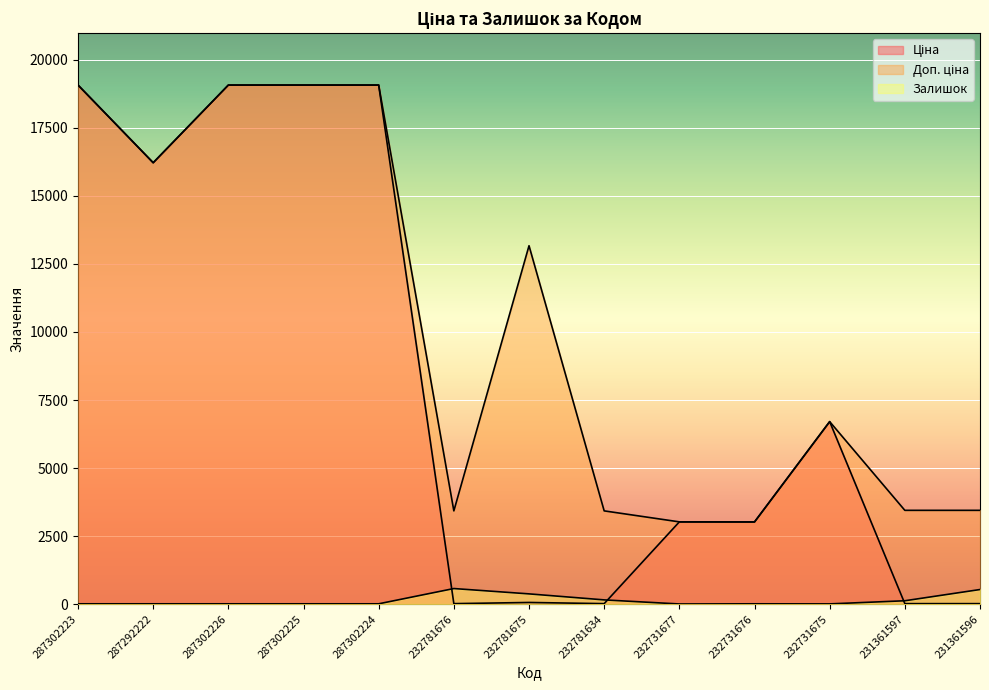

Where does the Ціна series first go above 3020?

287302223